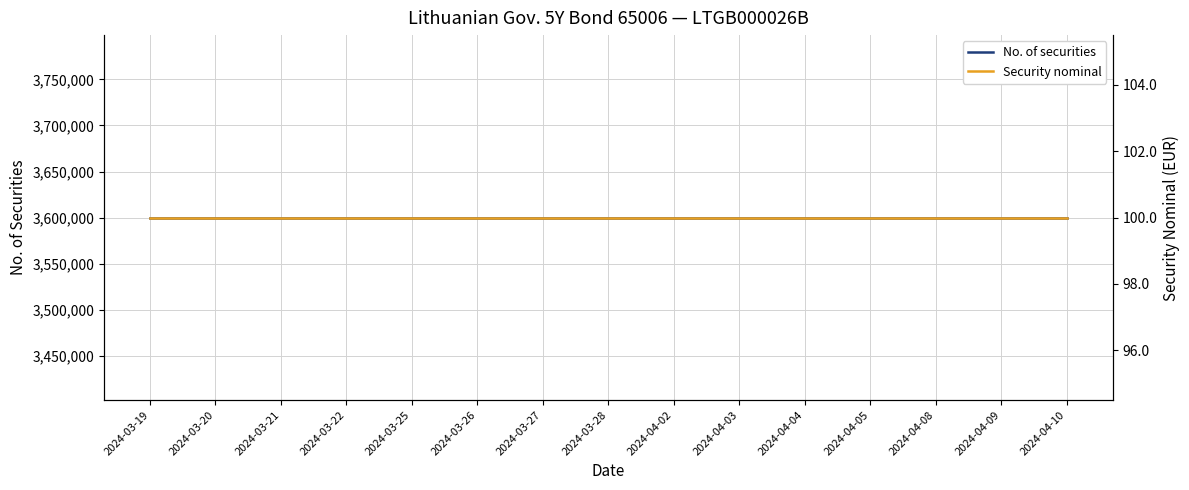

What is the difference between the highest and lowest values at 2024-03-21?

3599900